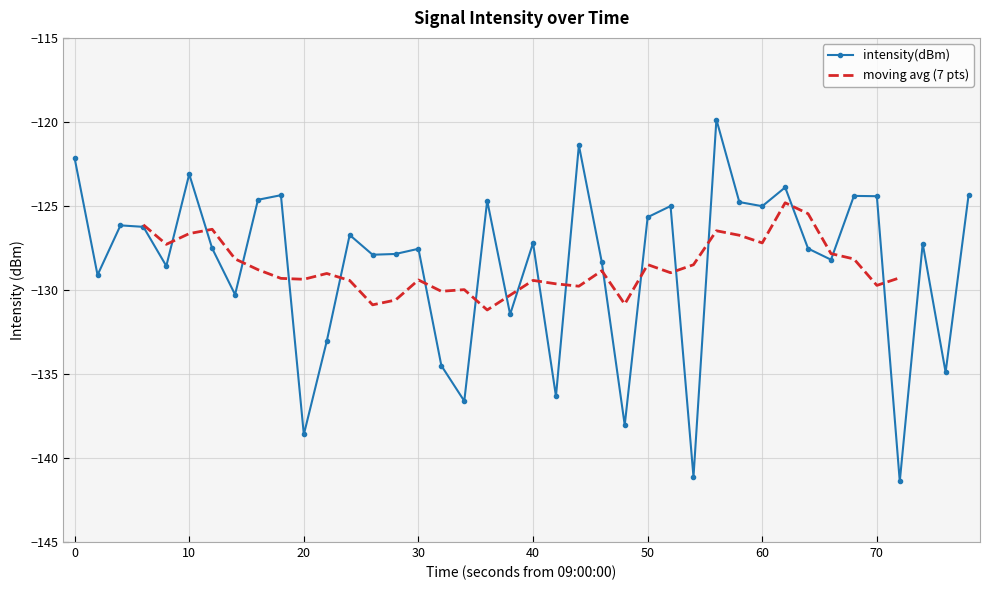

What is the lowest value of the intensity(dBm) series?

-141.4